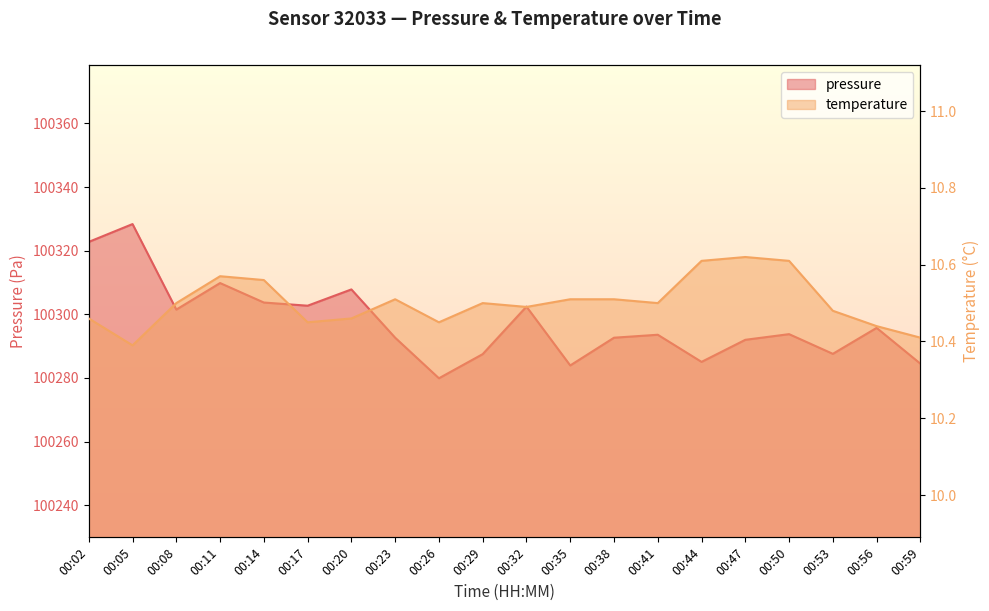

At which category is the sum across all series the highest?

00:05